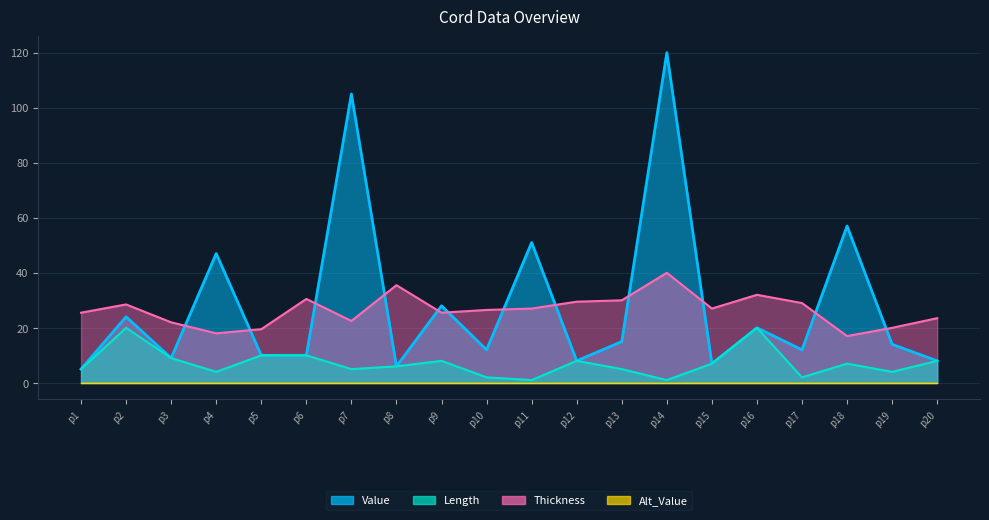

What is the sum of all Value values?

568.0